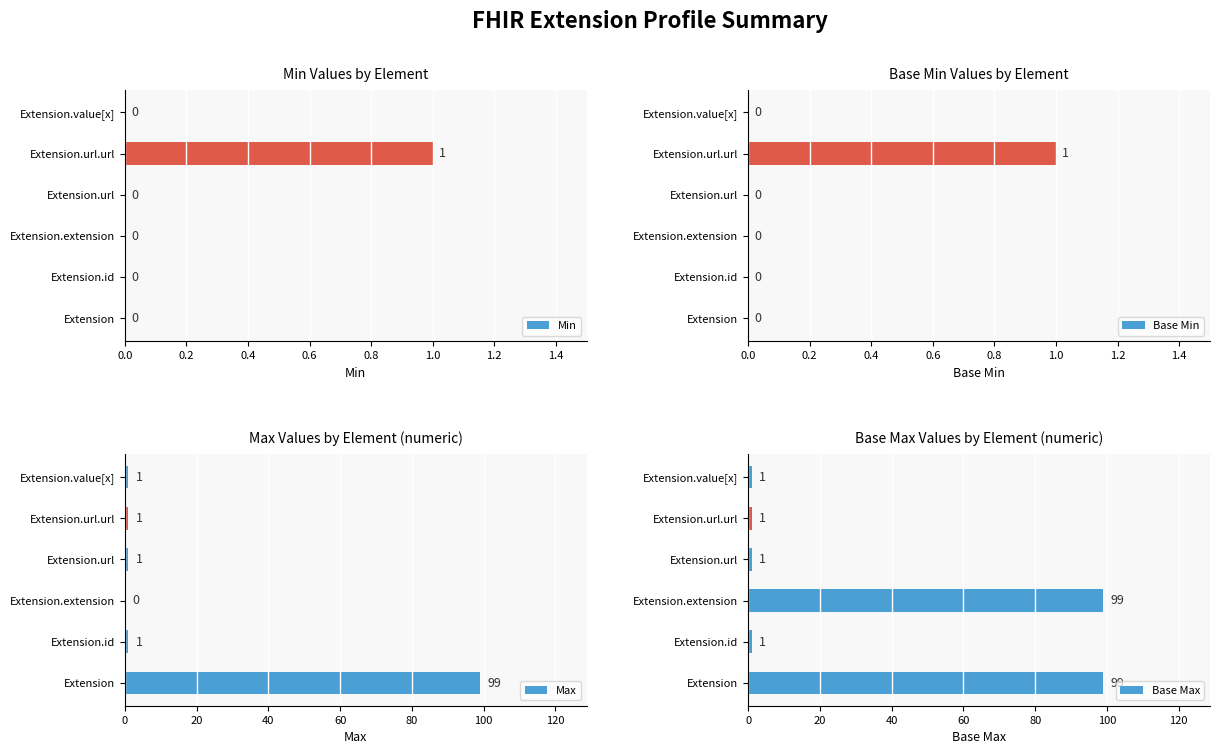

Rank the series by their maximum value, from lowest to highest.

Min, Base Min, Max, Base Max